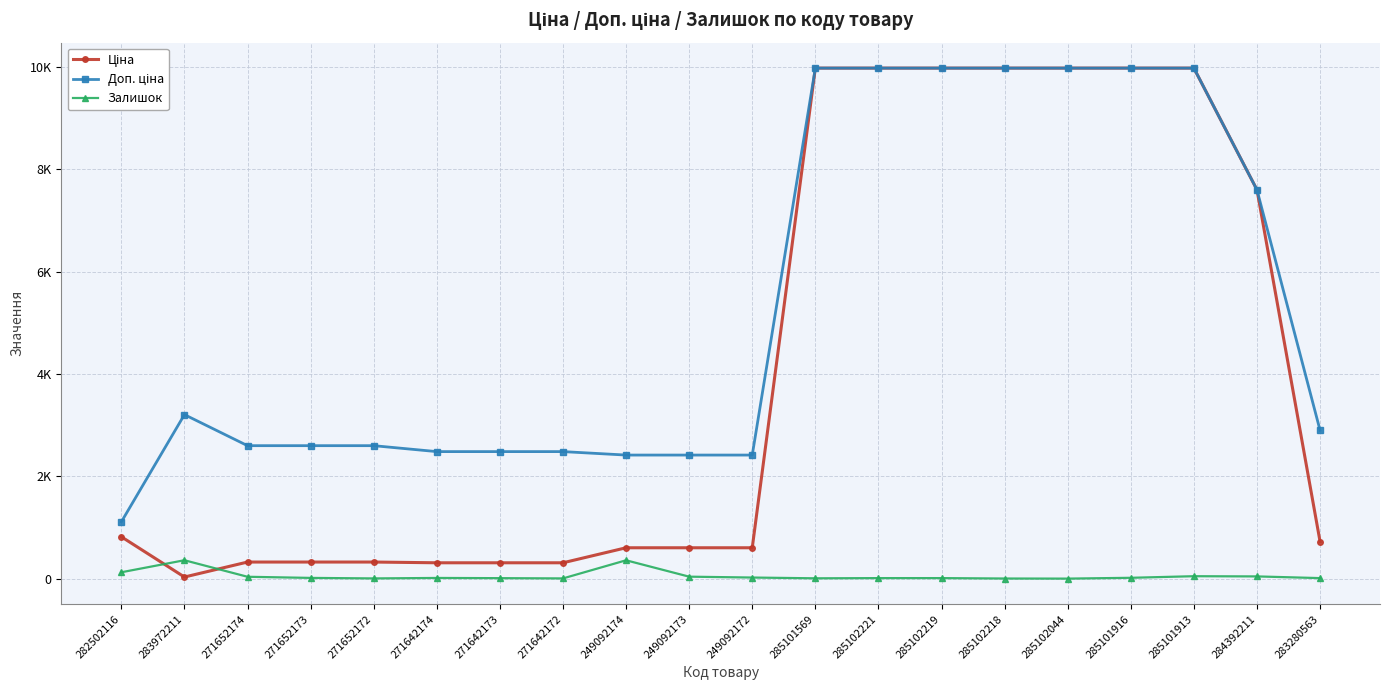

Does the chart have visible grid lines?

Yes